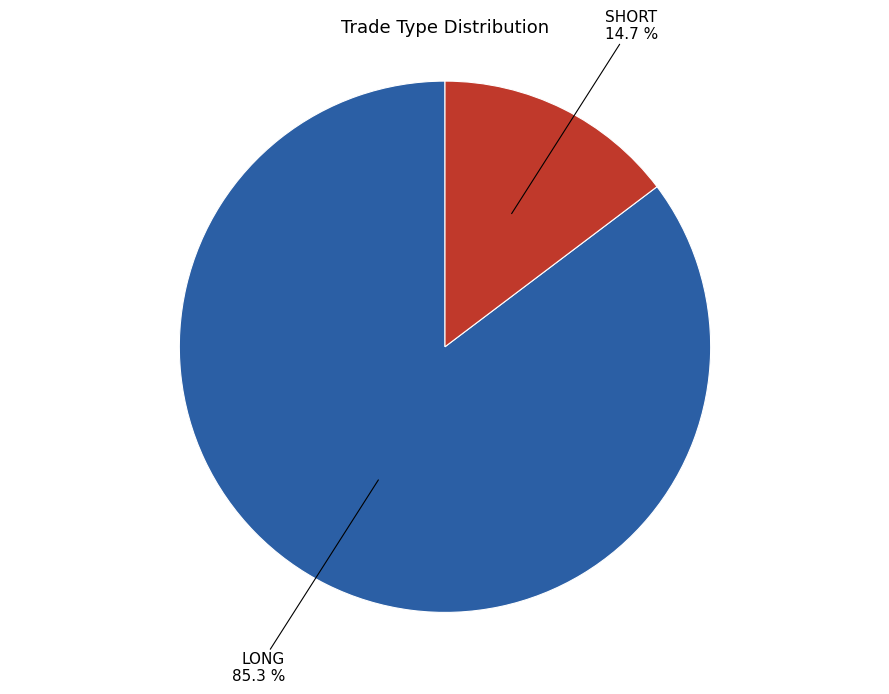

Which slice is the smallest?

SHORT